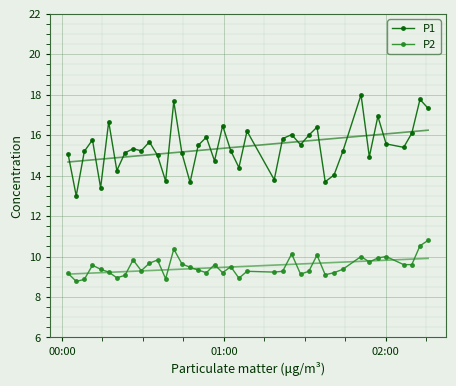

Which series has the widest spread of values?

P1